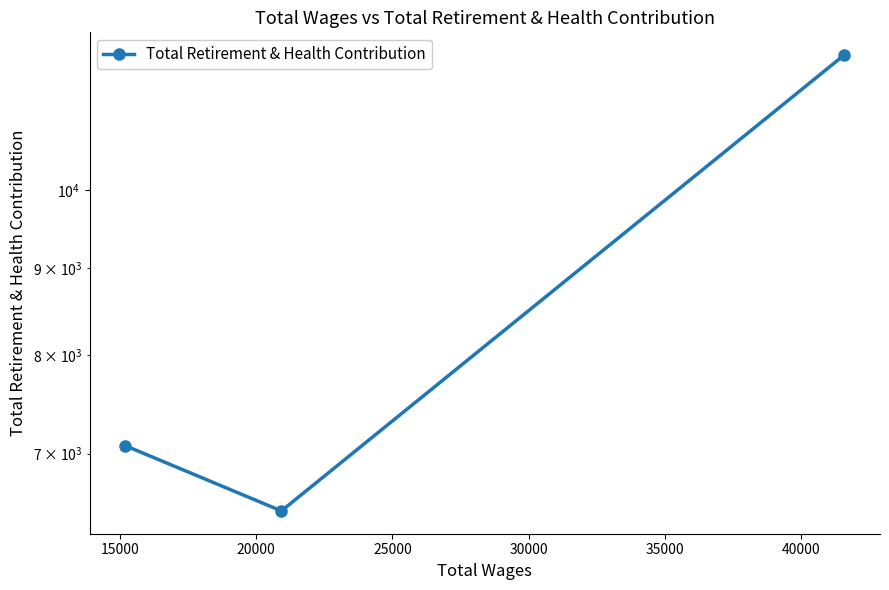

The value at 10000 is 4920. True or false?

False